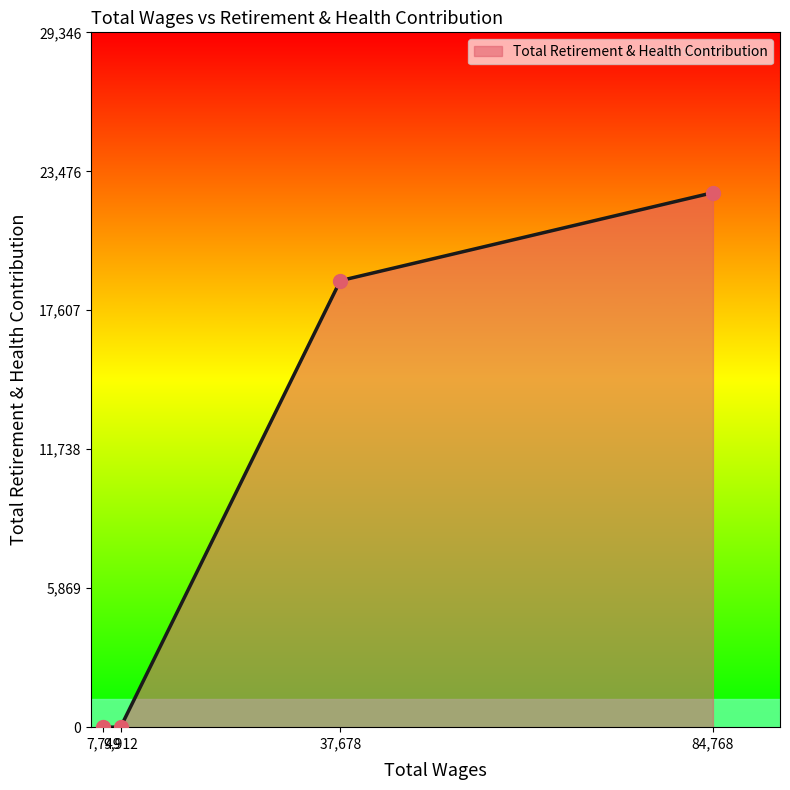

What is the label of the 1st point from the right?

84,768